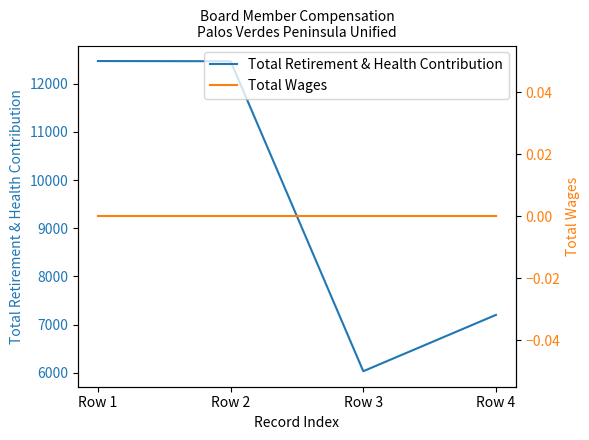

What is the difference between the Total Retirement & Health Contribution values at Row 1 and Row 4?

5274